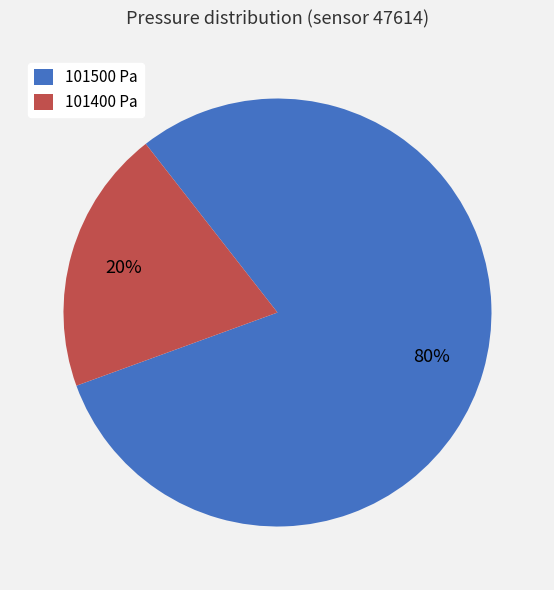

Rank the categories by value from highest to lowest.

101500 Pa, 101400 Pa